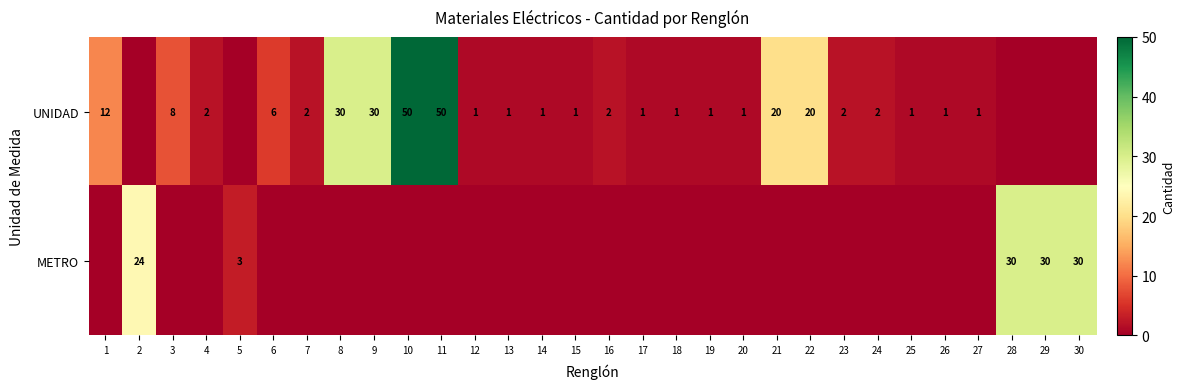

Is it true that UNIDAD equals 1 at 14?

True